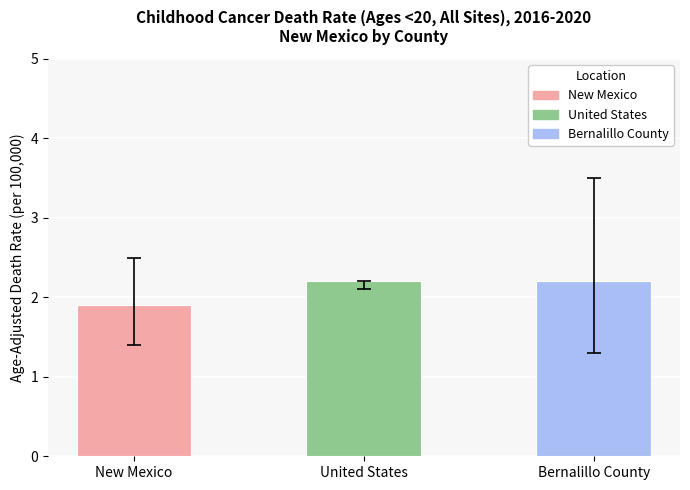

Reading left to right, list all the values displayed in this chart.

New Mexico=1.9	United States=2.2	Bernalillo County=2.2